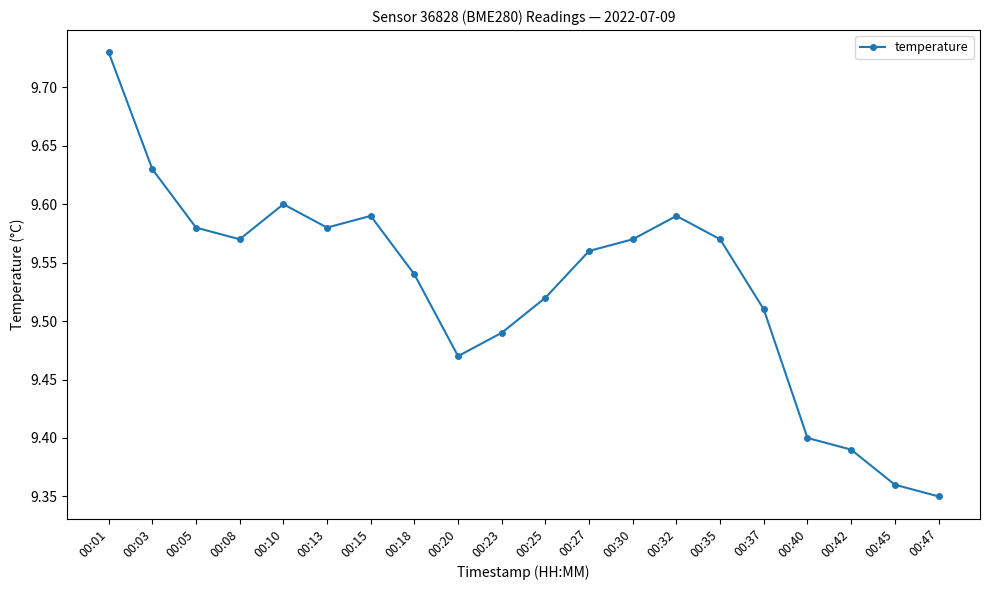

Between 00:30 and 00:10, which is larger?

00:10